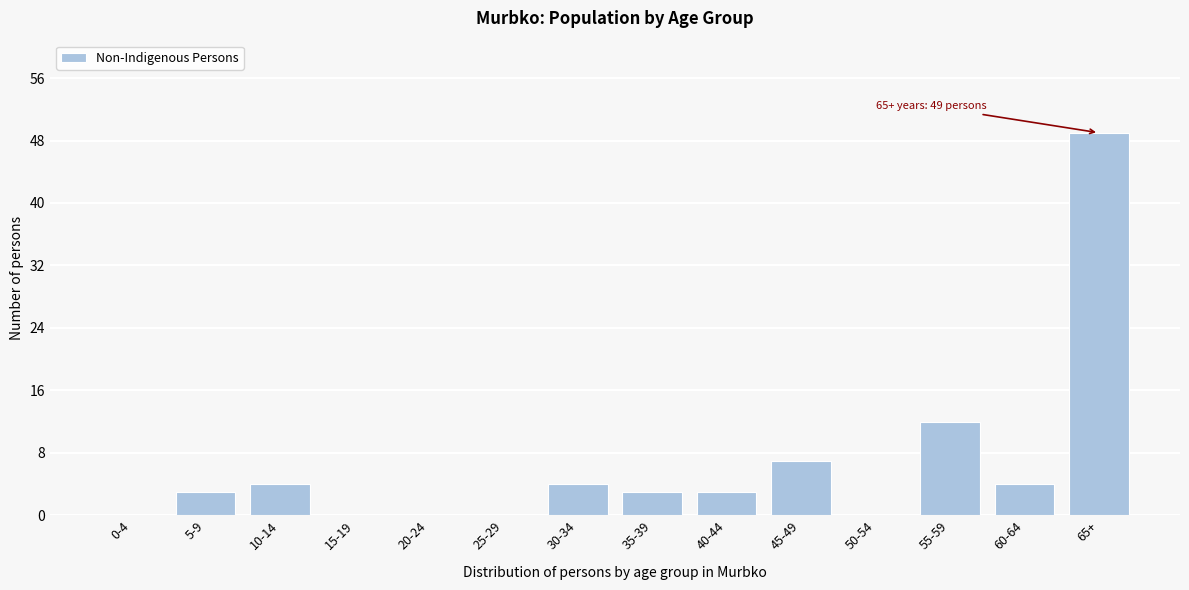

Reading left to right, list all the values displayed in this chart.

0-4=0	5-9=3	10-14=4	15-19=0	20-24=0	25-29=0	30-34=4	35-39=3	40-44=3	45-49=7	50-54=0	55-59=12	60-64=4	65+=49